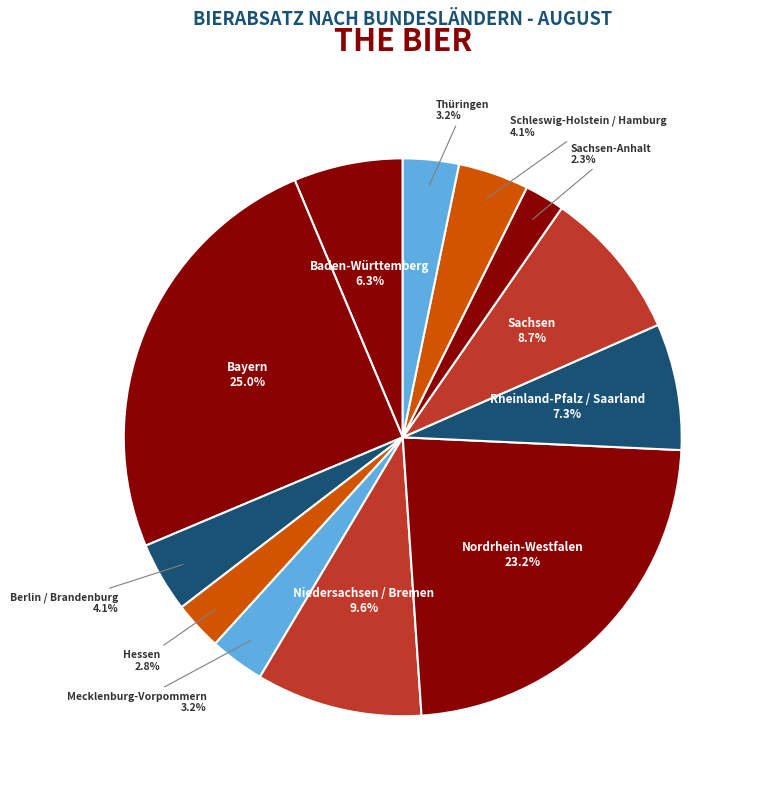

Does any single category account for the majority?

No